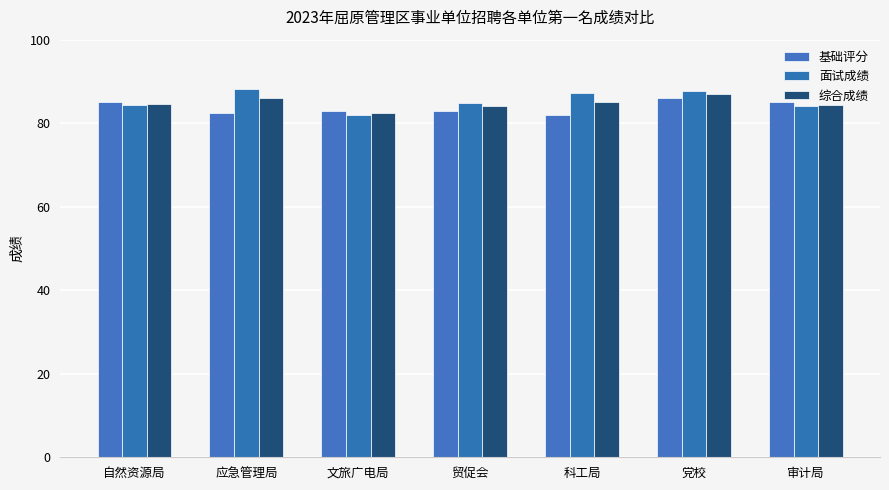

Reading left to right, extract all data points from this chart.

基础评分: 85.0	82.5	83.0	83.0	82.0	86.0	85.0
面试成绩: 84.4	88.2	81.9	84.9	87.2	87.8	84.0
综合成绩: 84.6	85.9	82.3	84.1	85.1	87.1	84.4